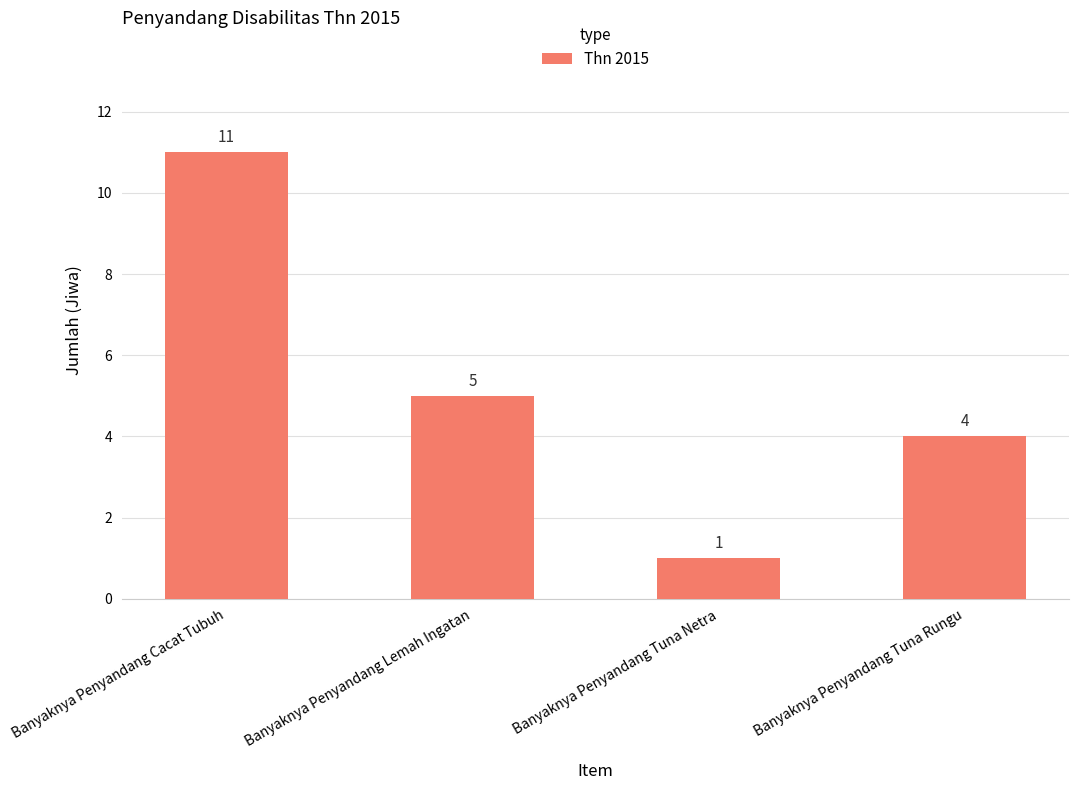

Approximately how many times larger is the value at Banyaknya Penyandang Tuna Rungu compared to Banyaknya Penyandang Tuna Netra?

4.0